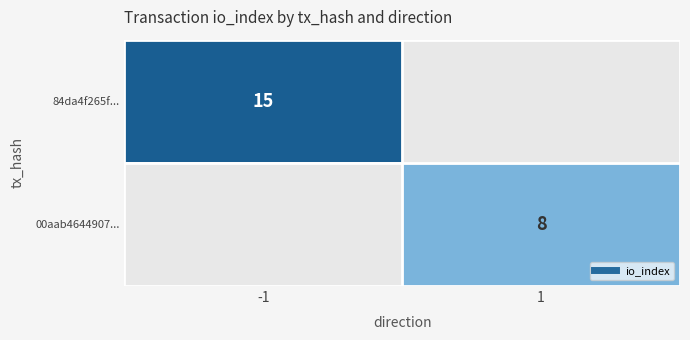

Is it true that 00aab4644907... equals 3.7 at 1?

False